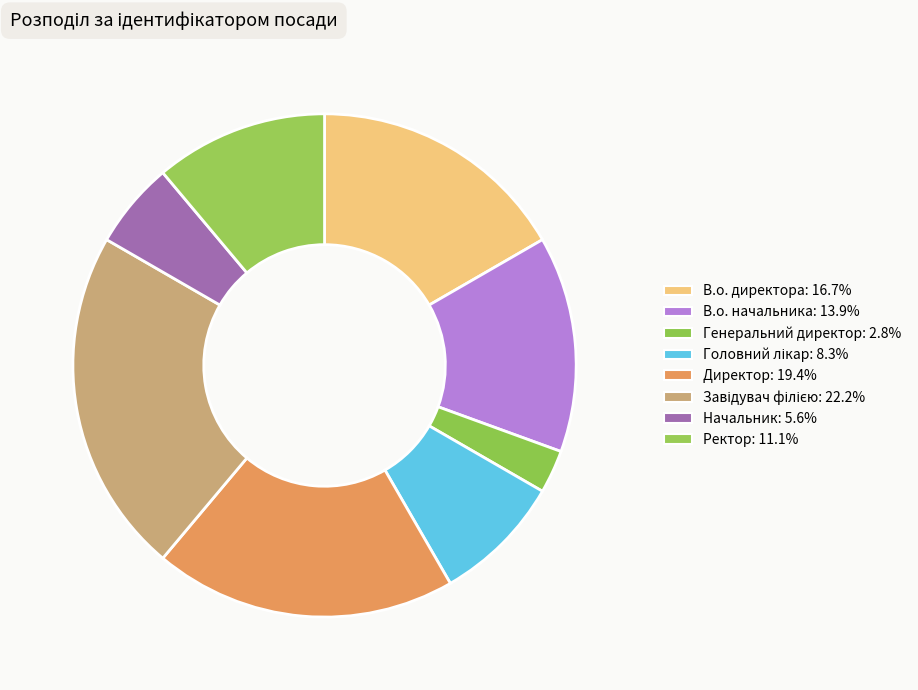

To the nearest percent, what is the average slice percentage?

12%